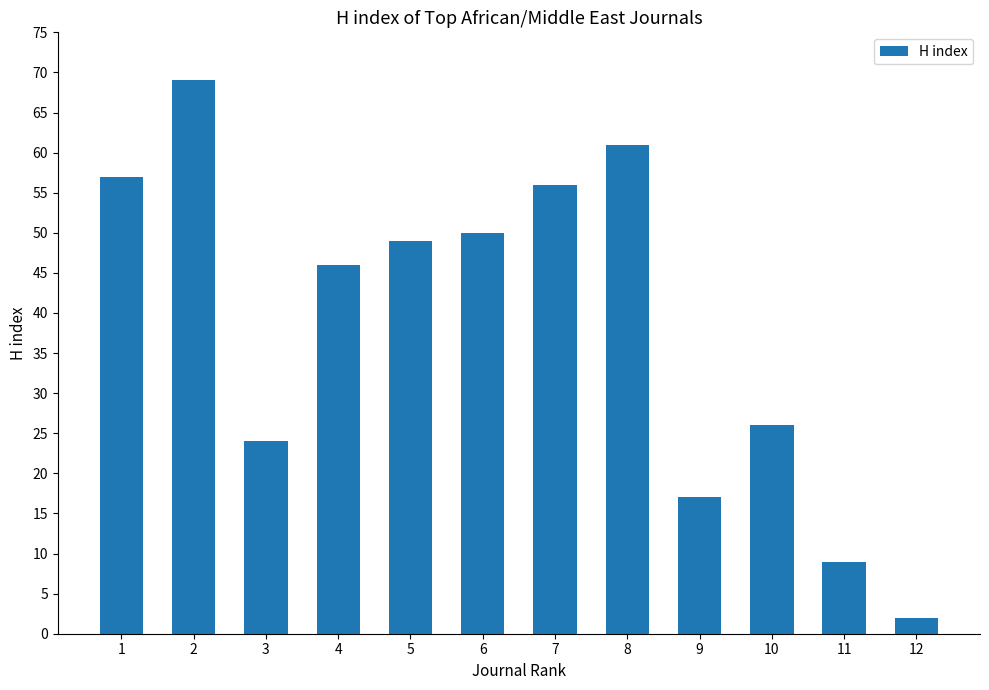

At which label does the data first exceed 49?

1